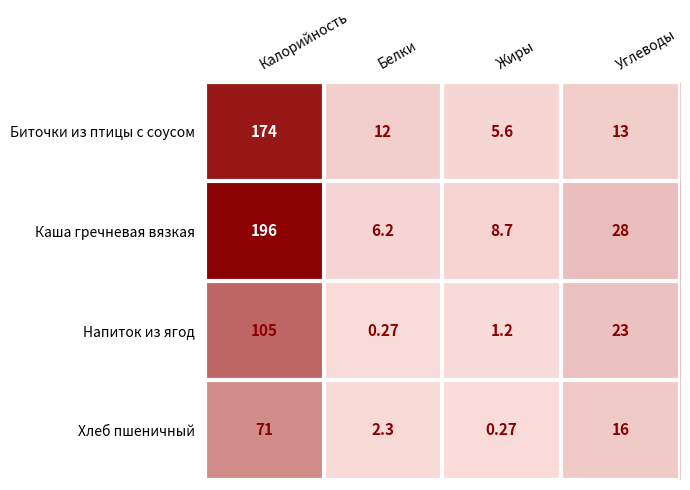

Between Калорийность and Жиры, which series saw the biggest shift?

Каша гречневая вязкая